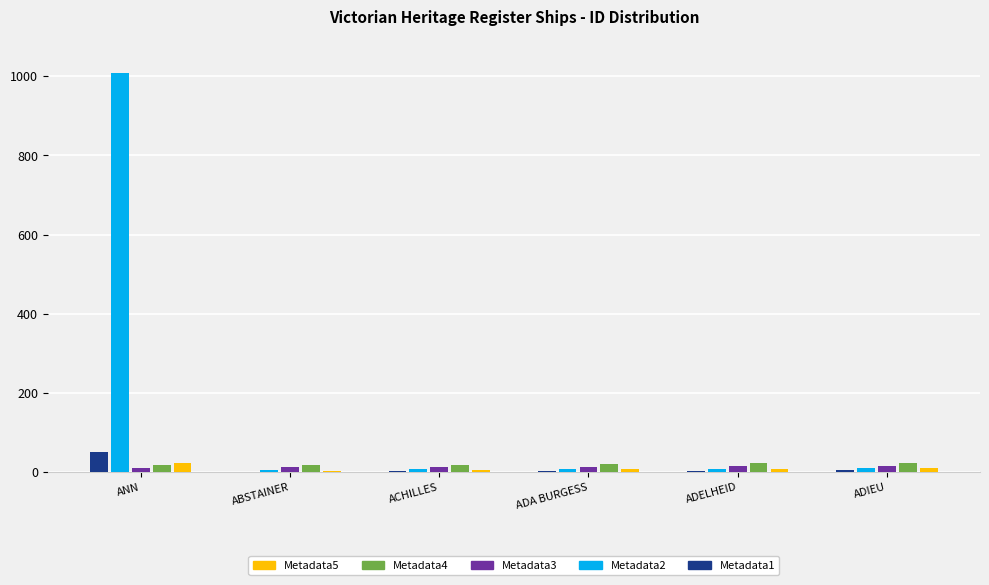

What is the highest value of the Metadata2 series?

1009